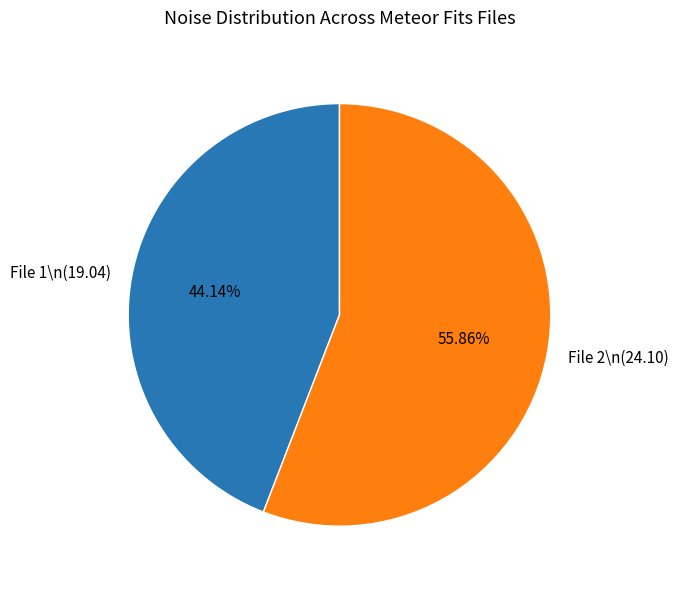

Is there any slice that represents more than half of the pie?

Yes